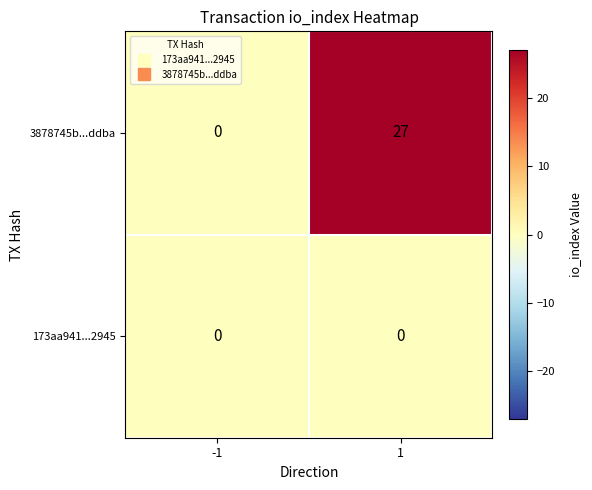

Which series has the widest spread of values?

3878745b...ddba